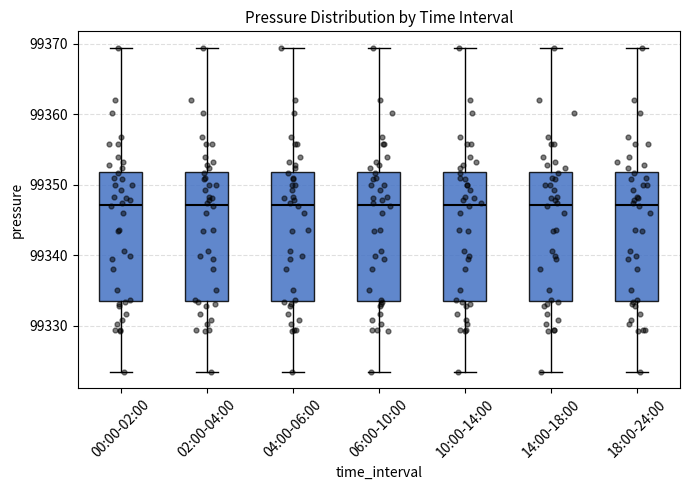

Reading left to right, read every box against the y-axis: the position of its median line, the range the box covers, and the ends of its whiskers. The values are not printed on the chart, so give them approximately, as read against the axis.

00:00-02:00: median 99347, box 99334 to 99352, whiskers 99323 to 99369
02:00-04:00: median 99347, box 99334 to 99352, whiskers 99323 to 99369
04:00-06:00: median 99347, box 99334 to 99352, whiskers 99323 to 99369
06:00-10:00: median 99347, box 99334 to 99352, whiskers 99323 to 99369
10:00-14:00: median 99347, box 99334 to 99352, whiskers 99323 to 99369
14:00-18:00: median 99347, box 99334 to 99352, whiskers 99323 to 99369
18:00-24:00: median 99347, box 99334 to 99352, whiskers 99323 to 99369